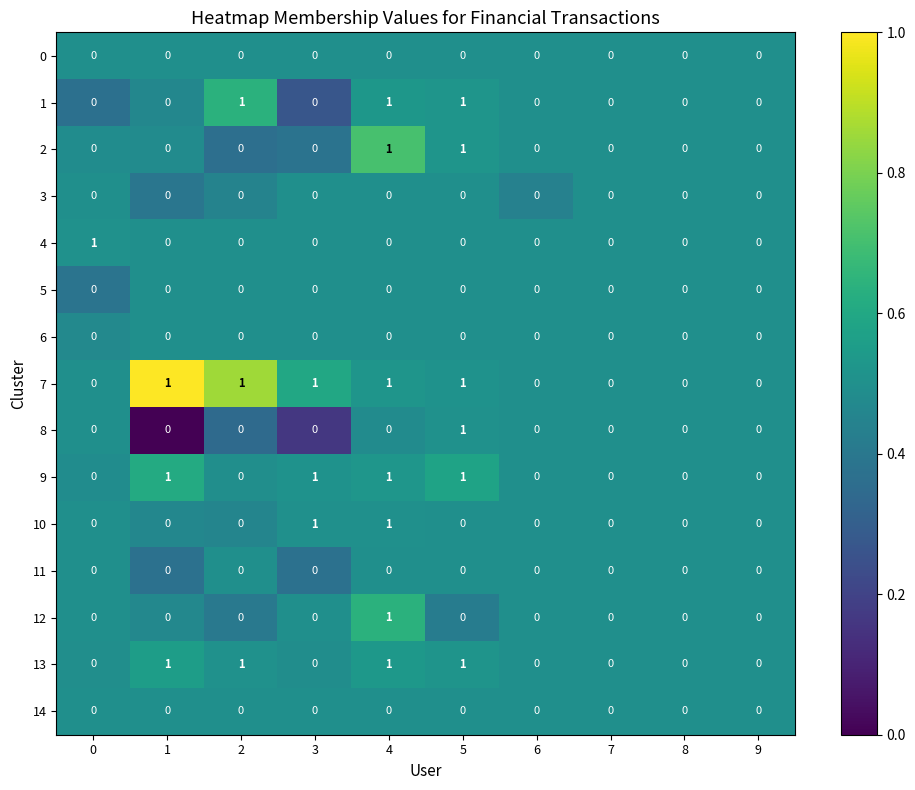

Which series has the largest total across all categories?

7